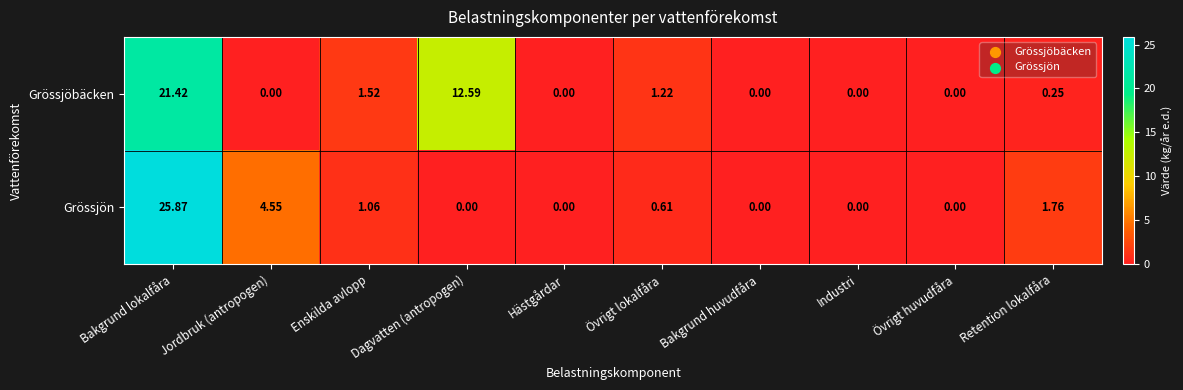

Which series has the largest range (max minus min)?

Grössjön